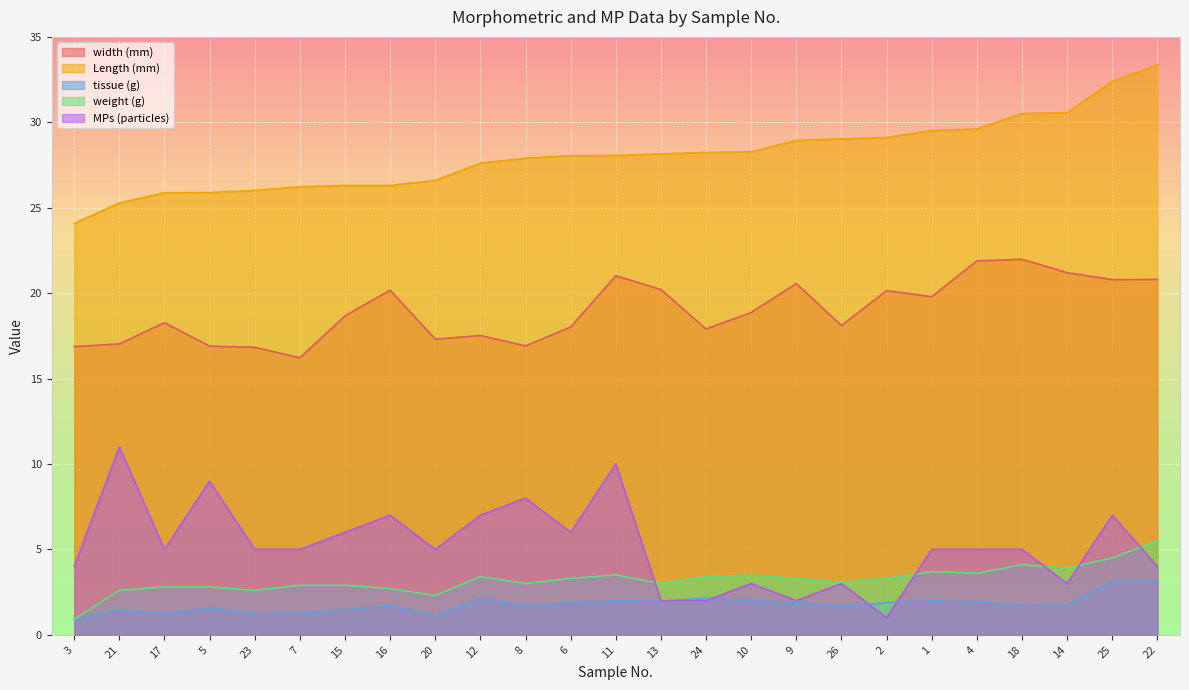

True or false: width (mm) has a value of 21.2 at 14.

True